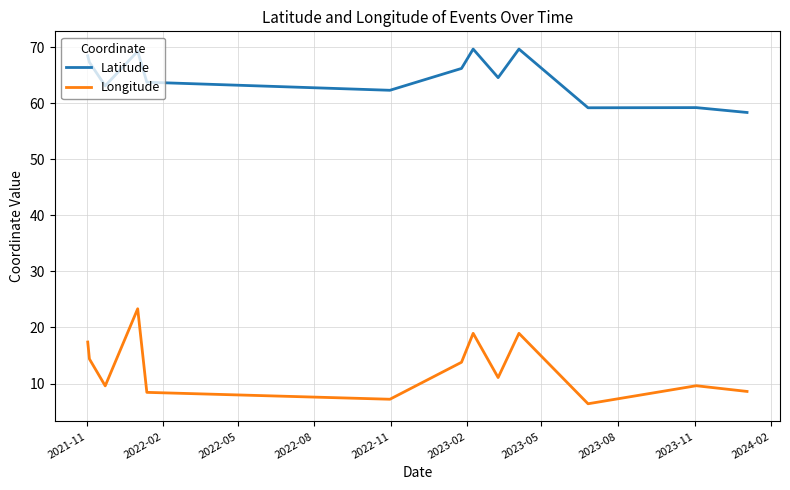

What is the minimum value for Longitude?

6.4